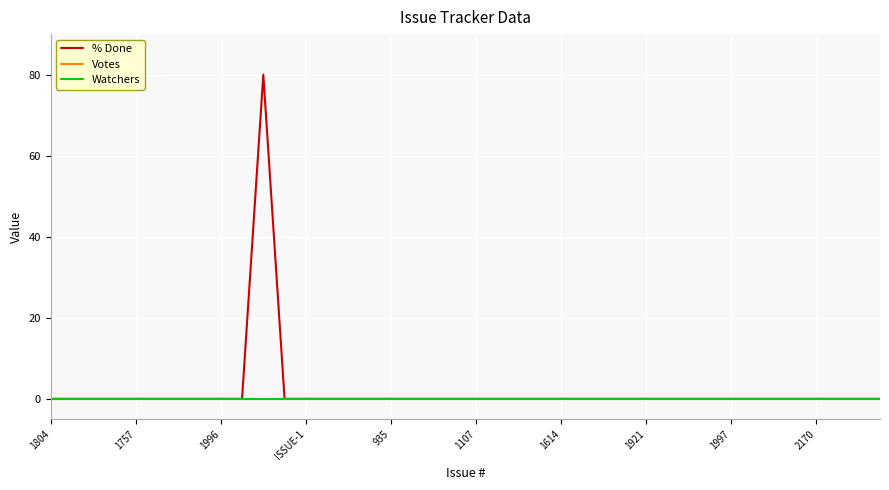

Does the chart display data point markers on the line(s)?

No